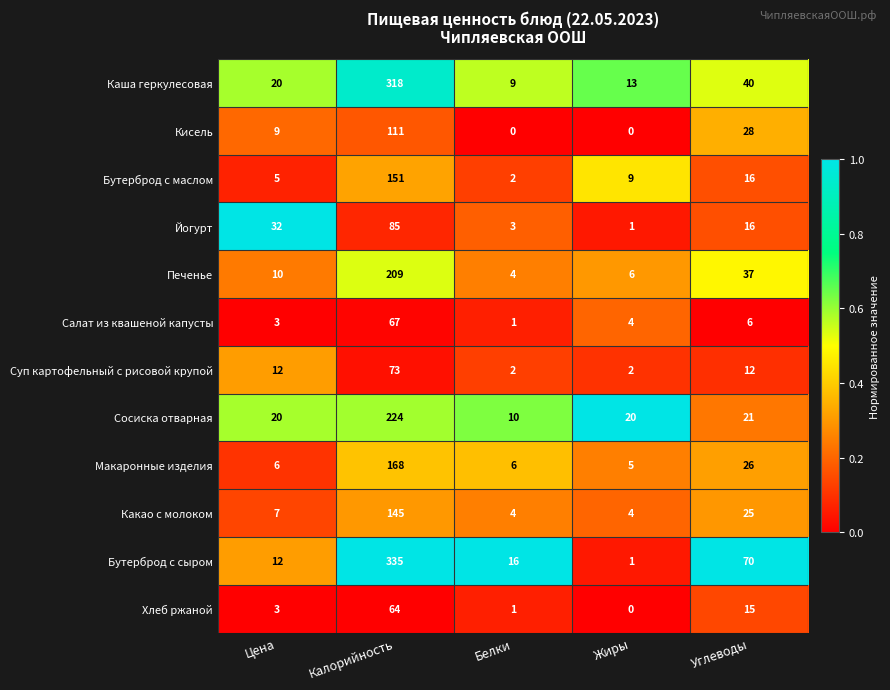

Which series has the largest total across all categories?

Бутерброд с сыром